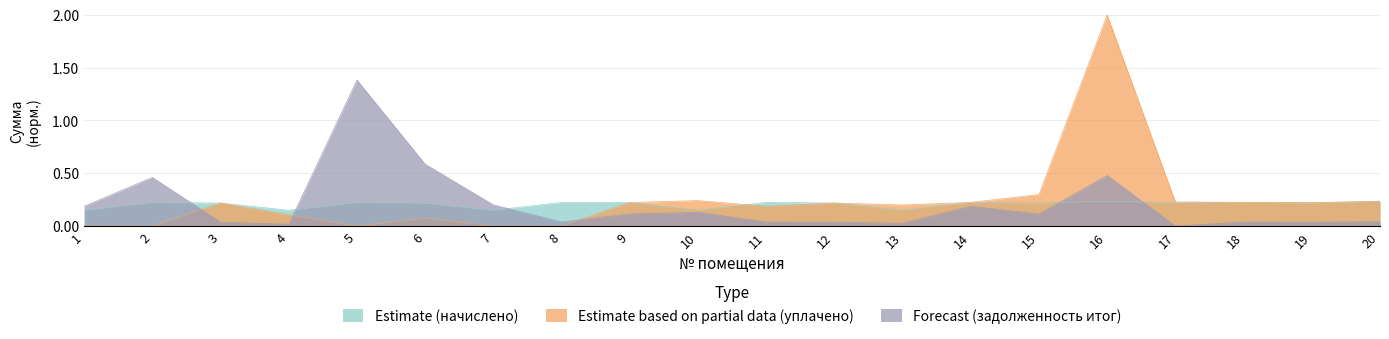

List the series in order of their peak value, lowest first.

Estimate (начислено), Forecast (задолженность итог), Estimate based on partial data (уплачено)